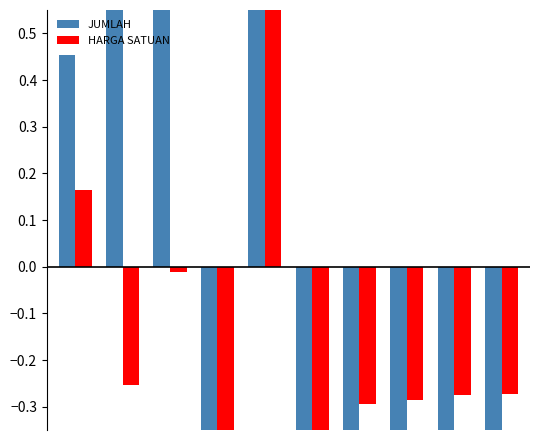

Reading right to left, what are all the values shown in this chart?

JUMLAH: -0.5	-0.5	-0.5	-0.5	-0.6	0.8	-0.6	1.3	3.1	0.5
HARGA SATUAN: -0.3	-0.3	-0.3	-0.3	-0.4	3.7	-0.4	-0.0	-0.3	0.2